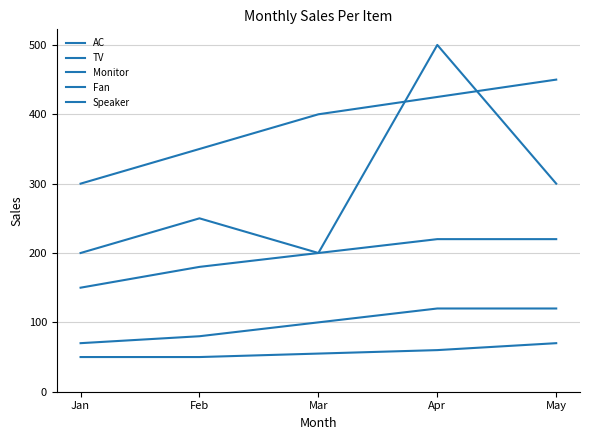

What is the difference between the maximum and minimum values in the Fan series?

50